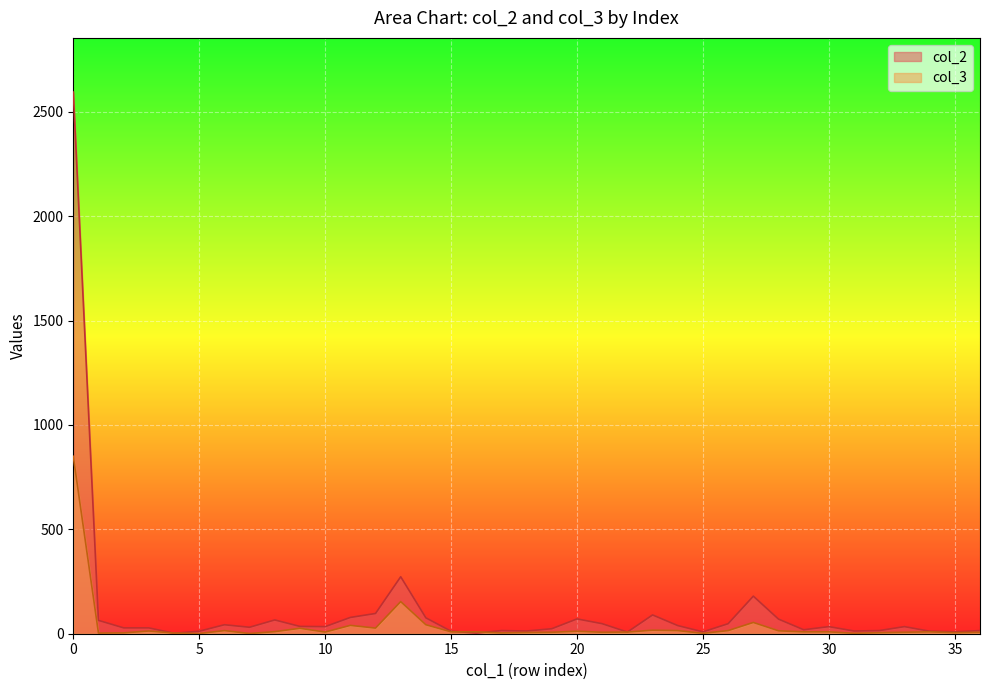

What is the minimum value shown in the chart?

1